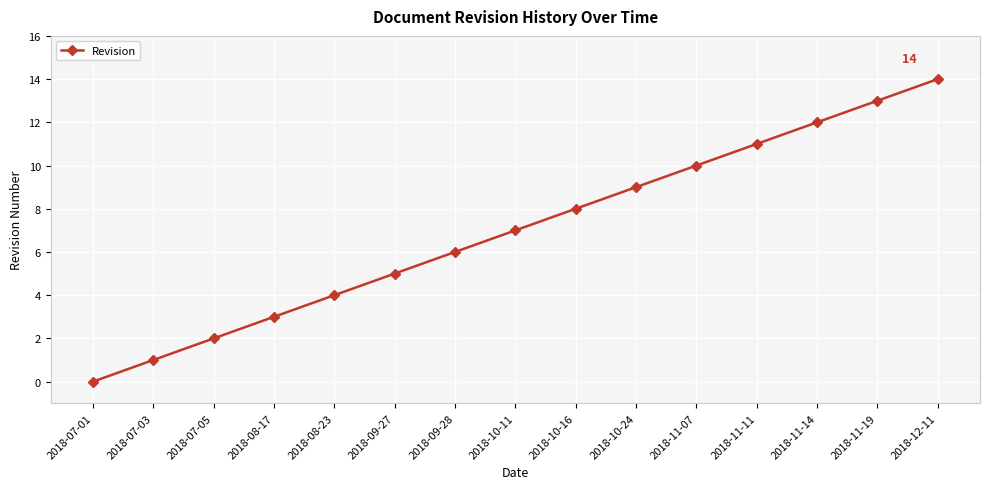

What is the approximate value at 2018-08-23, to the nearest 5?

5